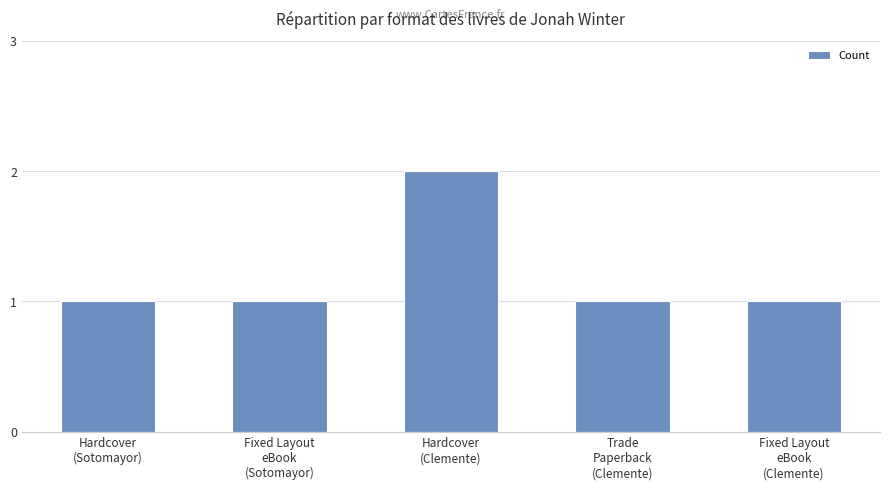

What is the value of the 2nd bar from the left?

1